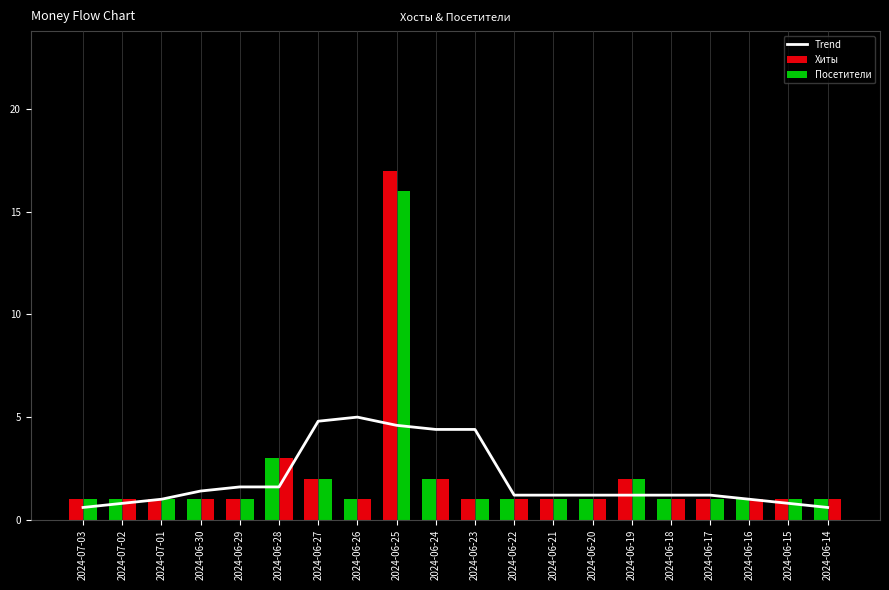

At which label does Посетители reach its peak?

2024-06-25